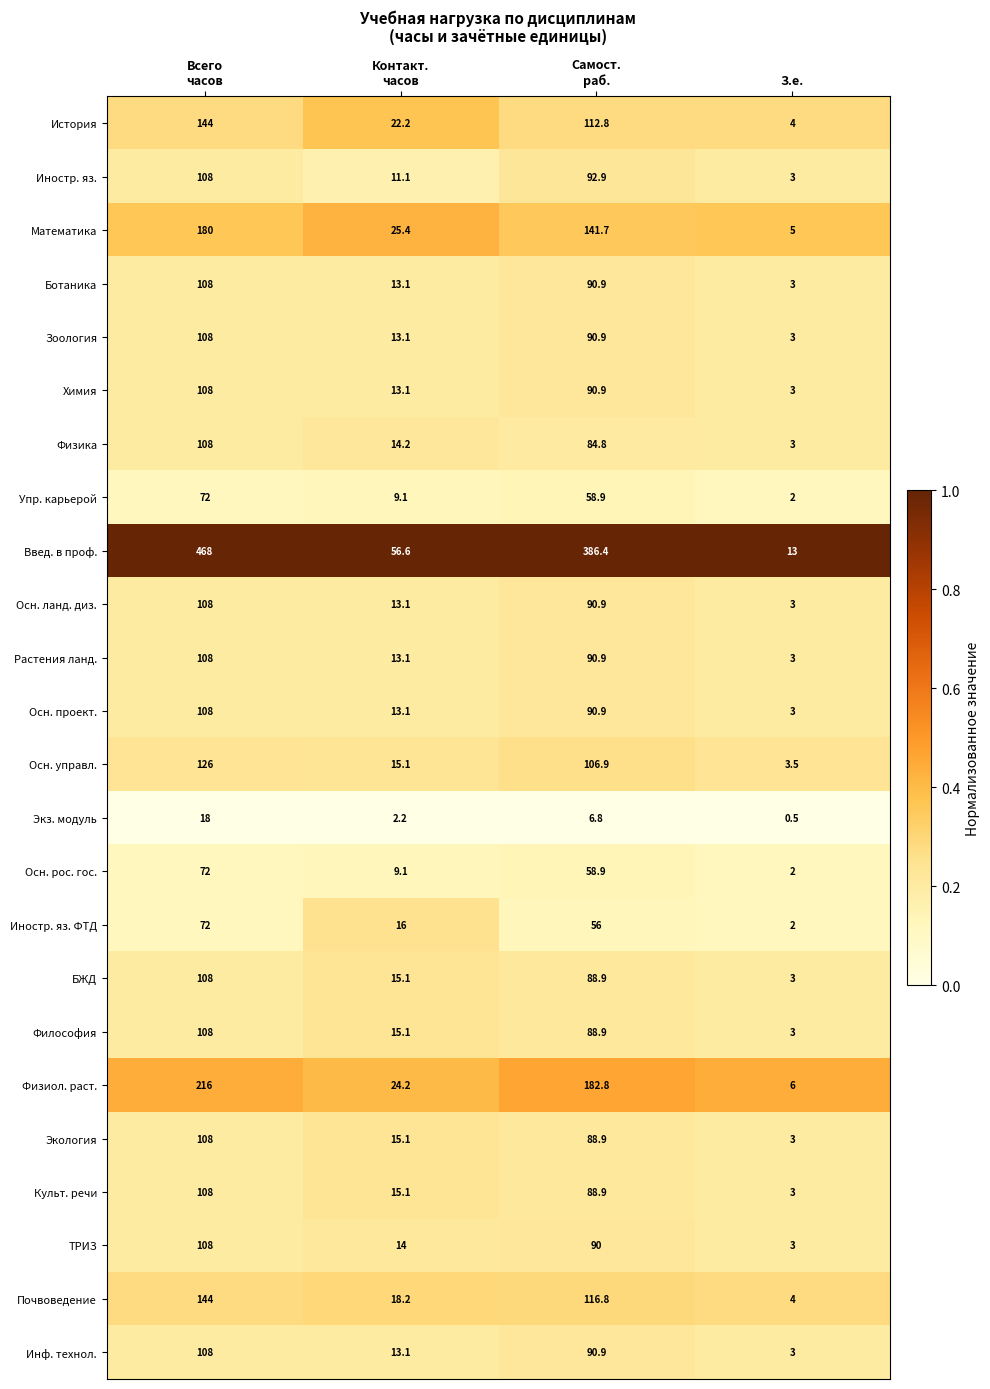

At how many categories does at least one series exceed 0?

4